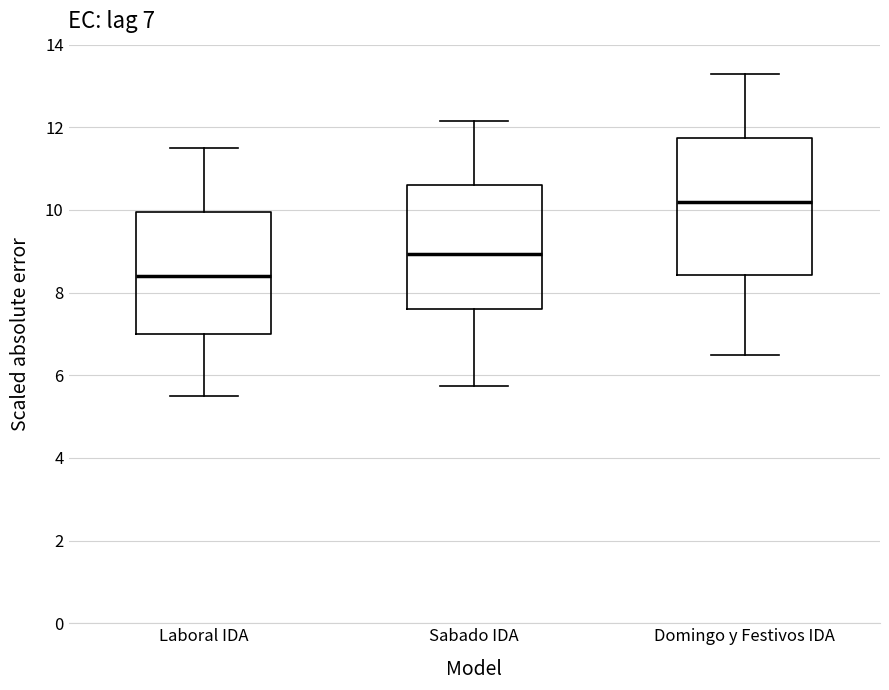

Comparing the boxes themselves (not the whiskers), which one is the tallest?

Domingo y Festivos IDA